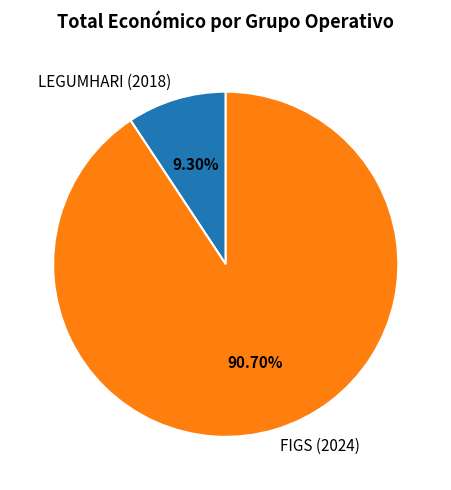

To the nearest percent, what portion does FIGS (2024) represent?

91%